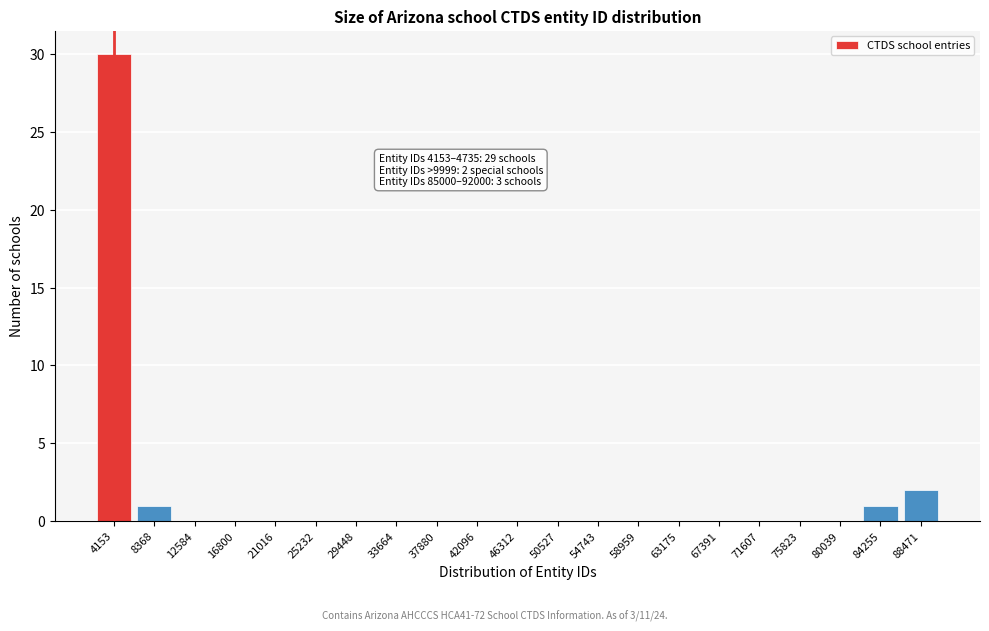

Reading right to left, transcribe all the data shown in this chart.

88471=2	84255=1	80039=0	75823=0	71607=0	67391=0	63175=0	58959=0	54743=0	50527=0	46312=0	42096=0	37880=0	33664=0	29448=0	25232=0	21016=0	16800=0	12584=0	8368=1	4153=30